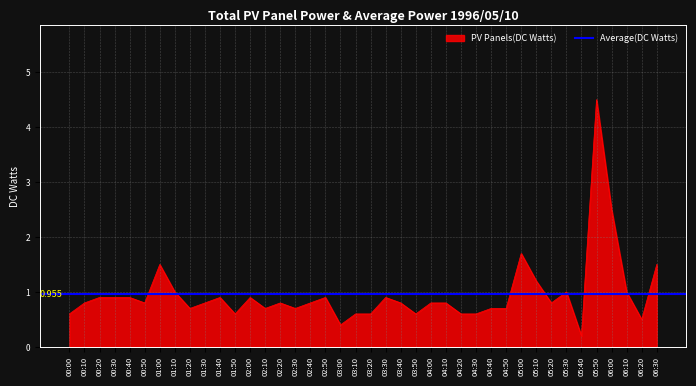

What is the label of the 16th point from the right?

04:00